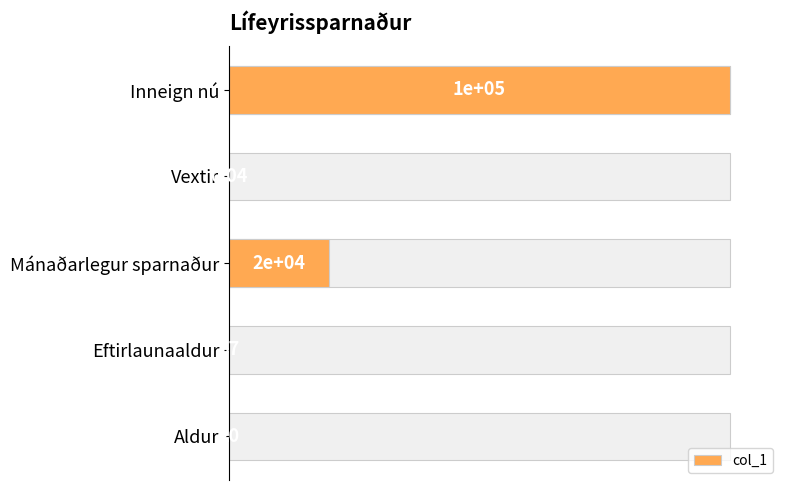

Are the bars grouped side by side (vs. stacked)?

No